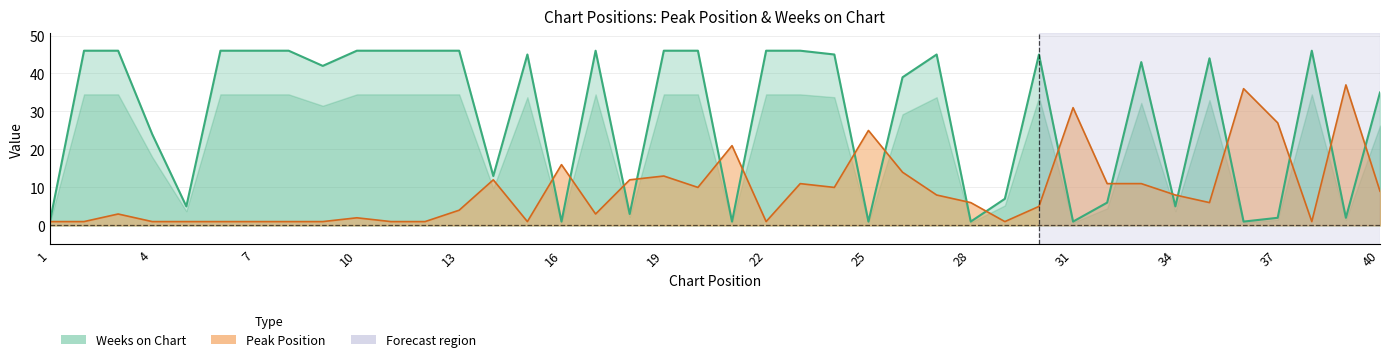

Reading left to right, list all the values displayed in this chart.

Peak Position: 1=1	2=1	3=3	4=1	5=1	6=1	7=1	8=1	9=1	10=2	11=1	12=1	13=4	14=12	15=1	16=16	17=3	18=12	19=13	20=10	21=21	22=1	23=11	24=10	25=25	26=14	27=8	28=6	29=1	30=5	31=31	32=11	33=11	34=8	35=6	36=36	37=27	38=1	39=37	40=9
Weeks on Chart: 1=1	2=46	3=46	4=24	5=5	6=46	7=46	8=46	9=42	10=46	11=46	12=46	13=46	14=13	15=45	16=1	17=46	18=3	19=46	20=46	21=1	22=46	23=46	24=45	25=1	26=39	27=45	28=1	29=7	30=45	31=1	32=6	33=43	34=5	35=44	36=1	37=2	38=46	39=2	40=35